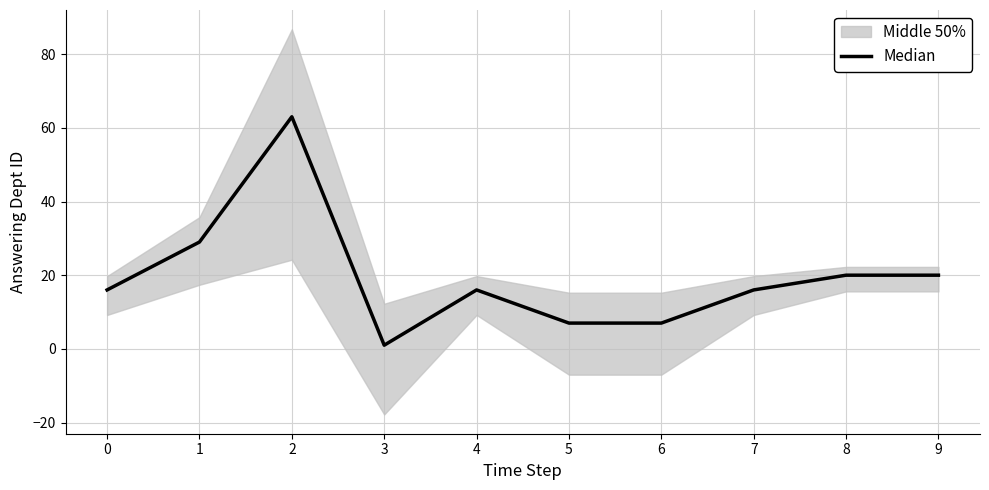

How many points are lower than both their immediate neighbors (excluding endpoints)?

1